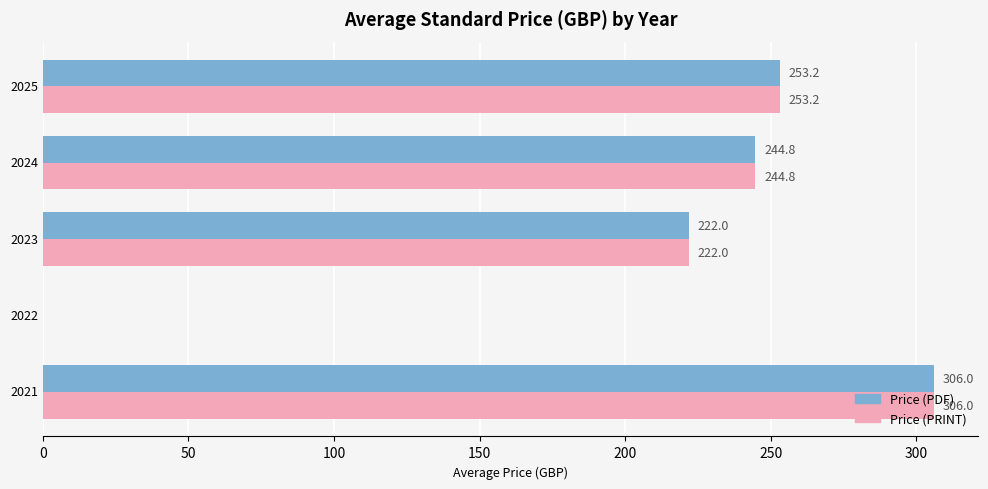

What is the sum of all Price (PDF) values?

1026.0